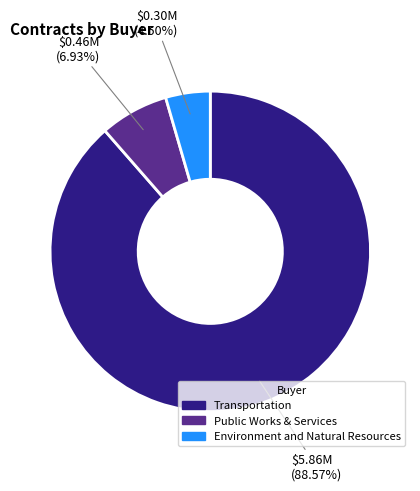

Is there a majority slice in this chart?

Yes